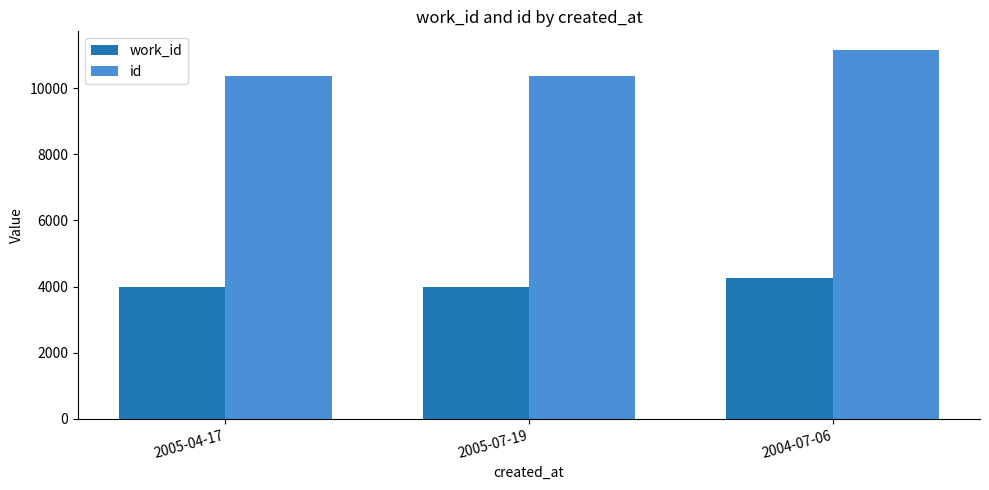

The value of id at 2004-07-06 is 17254. True or false?

False